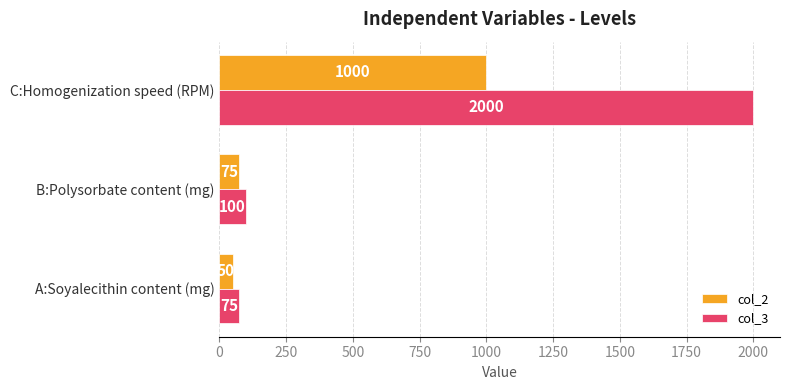

Rank the series by their maximum value, from highest to lowest.

col_3, col_2